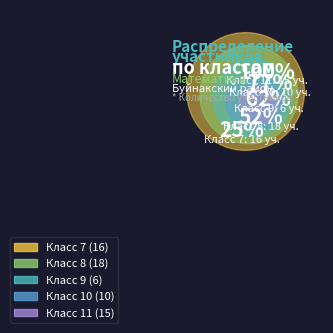

Is it true that 8 is 15% of the pie?

False